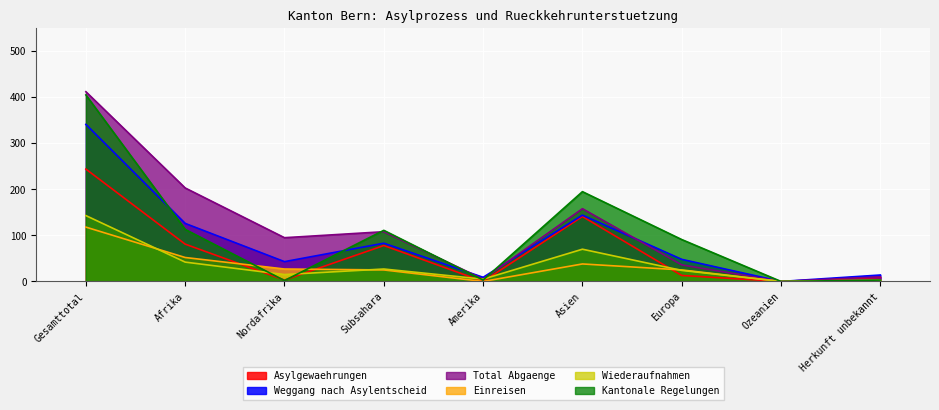

What is the value of the Kantonale Regelungen point at the 4th from the left?

111